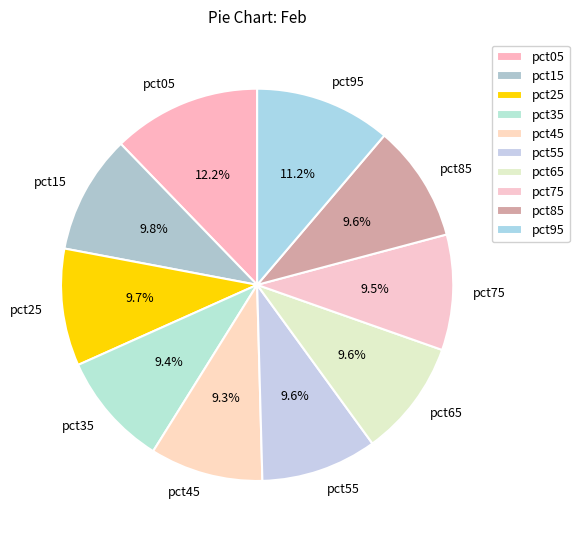

Which category has the biggest portion of the pie?

pct05